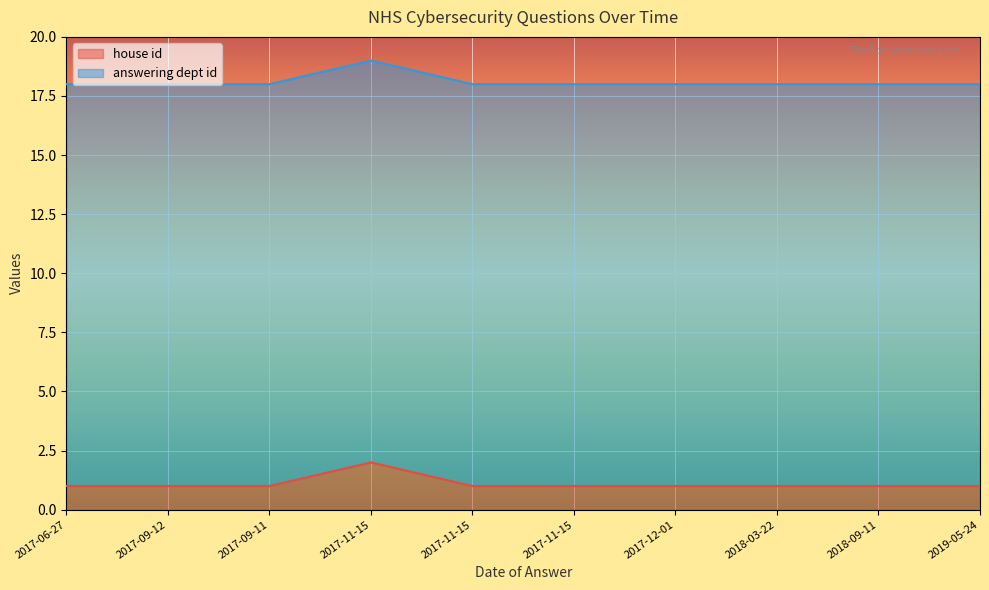

Where is the first local maximum?

2017-11-15